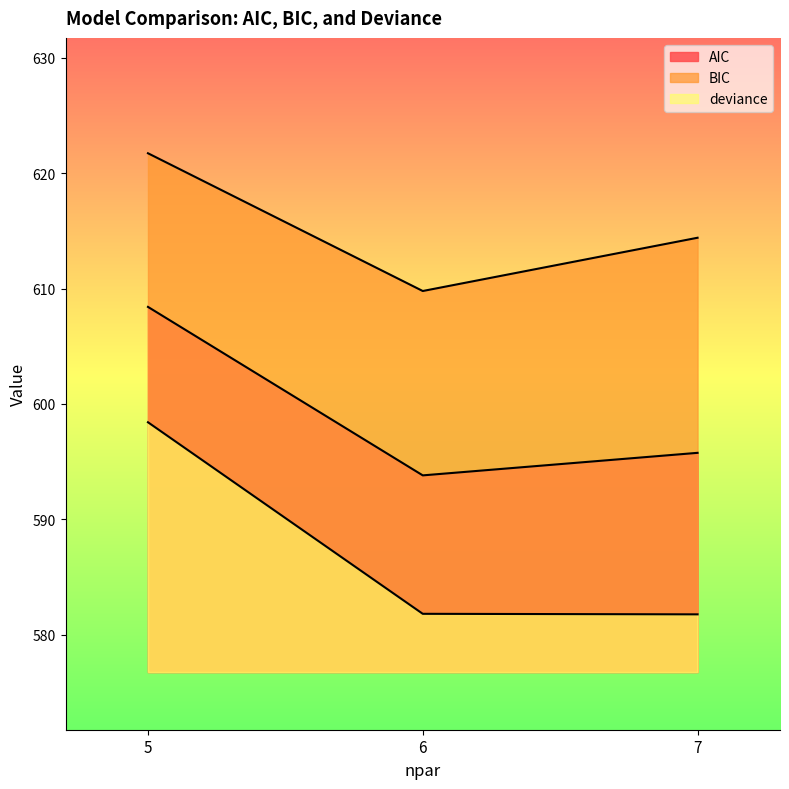

What are all the series names shown in the legend?

AIC, BIC, deviance